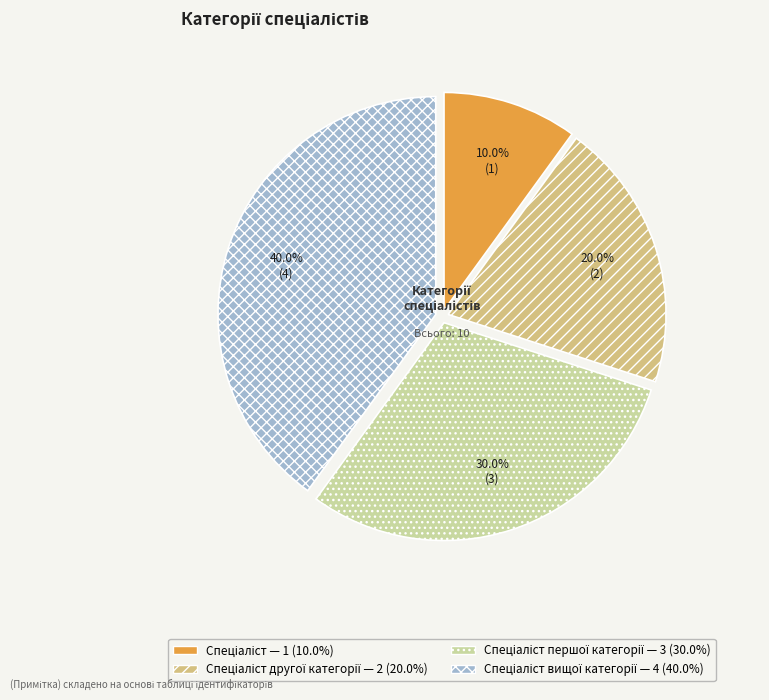

To the nearest percent, what is the average slice percentage?

25%